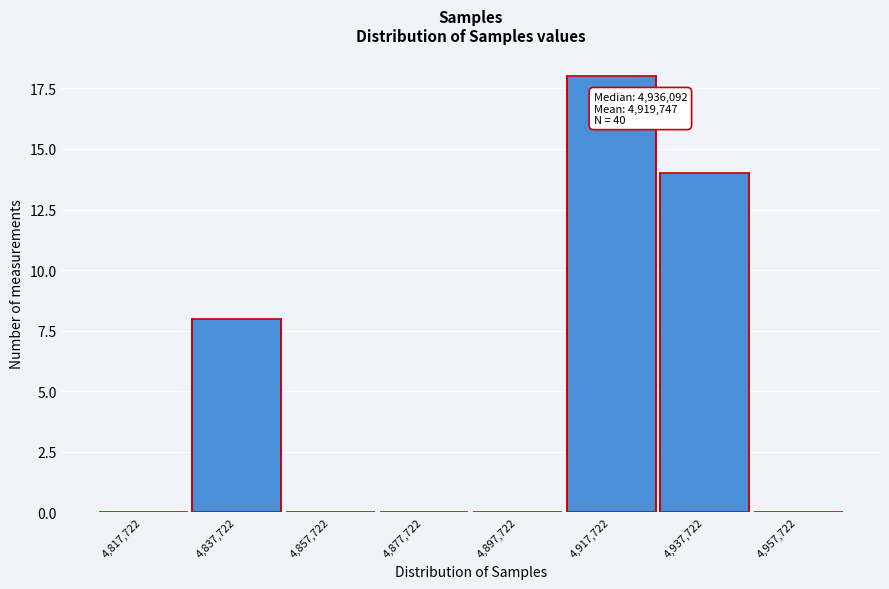

Reading right to left, list all the values displayed in this chart.

4,957,722=0	4,937,722=14	4,917,722=18	4,897,722=0	4,877,722=0	4,857,722=0	4,837,722=8	4,817,722=0